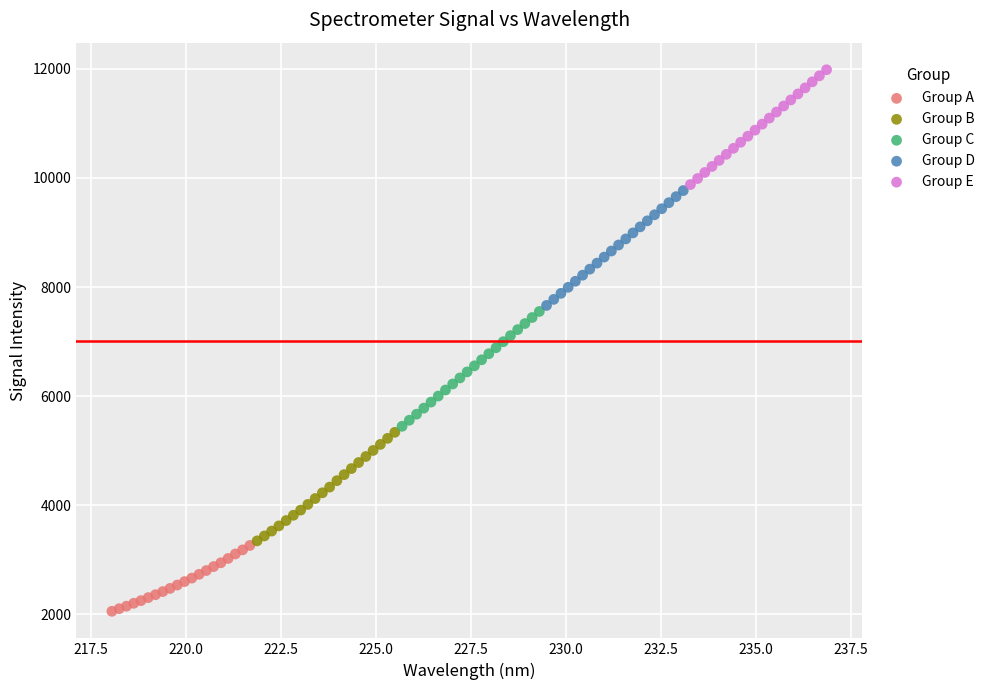

What are all the series names shown in the legend?

Group A, Group B, Group C, Group D, Group E